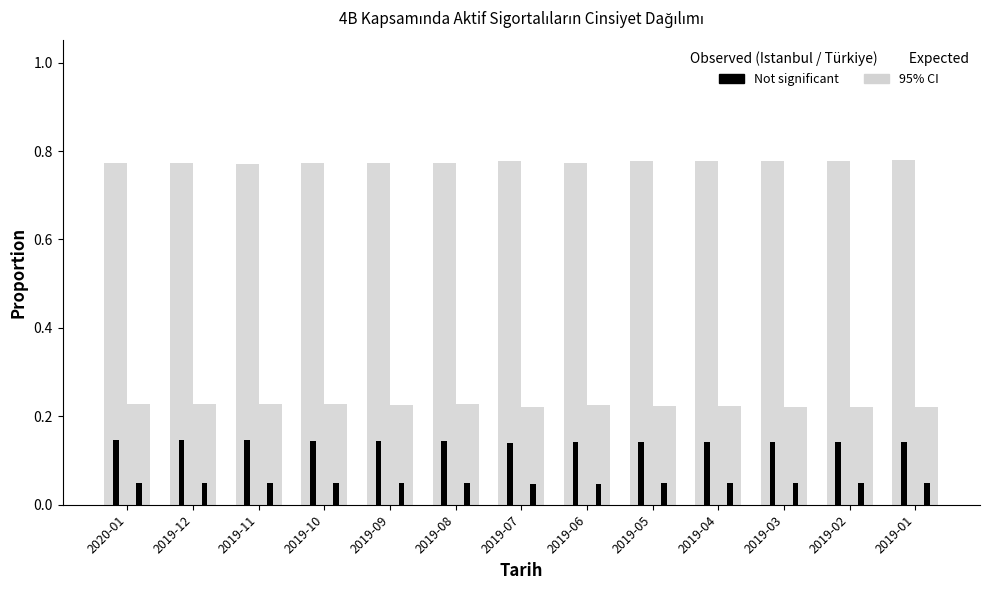

How many data points does each series have?

13